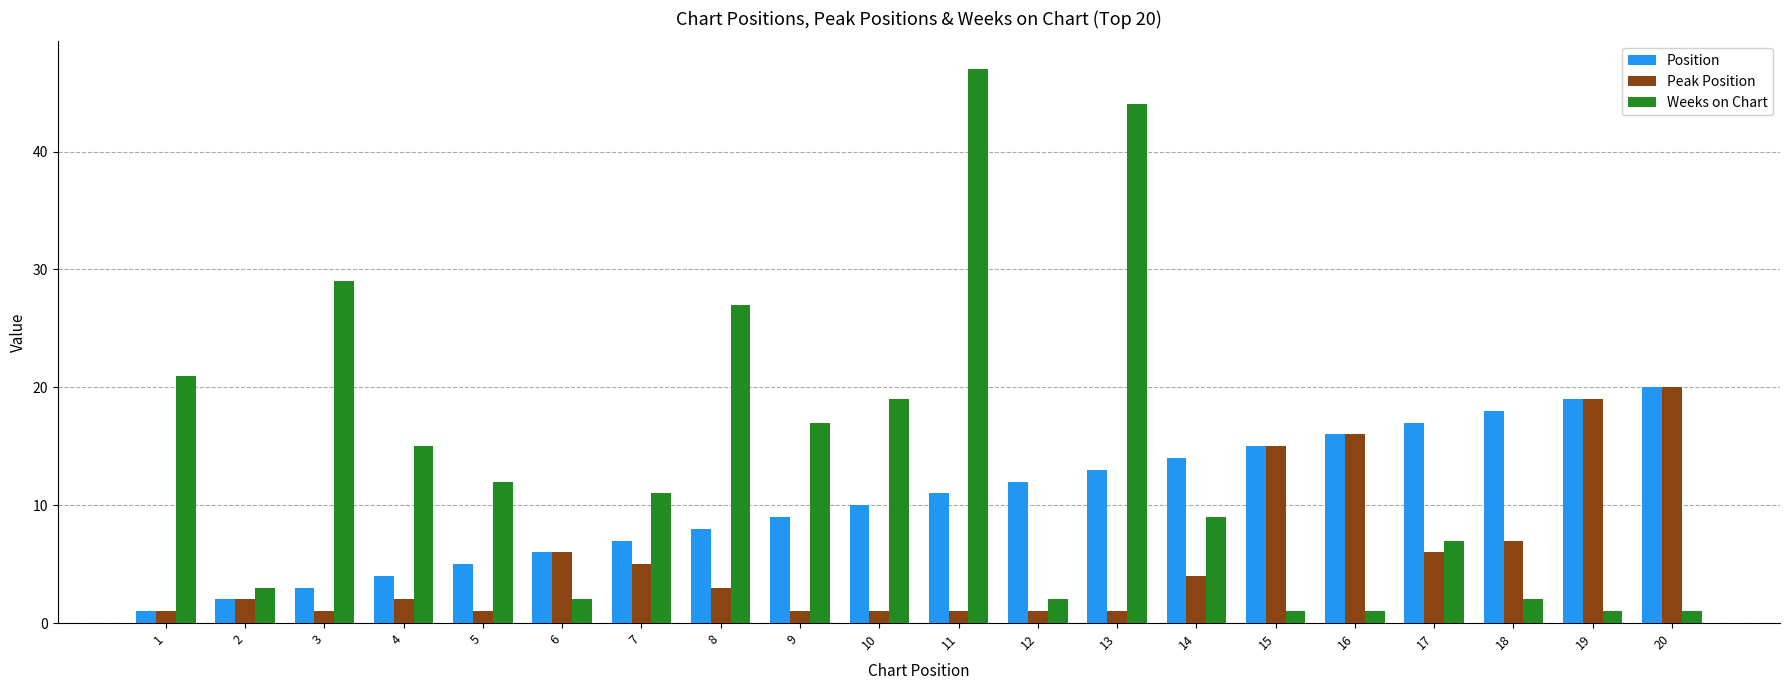

Rank the series by their average value, from lowest to highest.

Peak Position, Position, Weeks on Chart